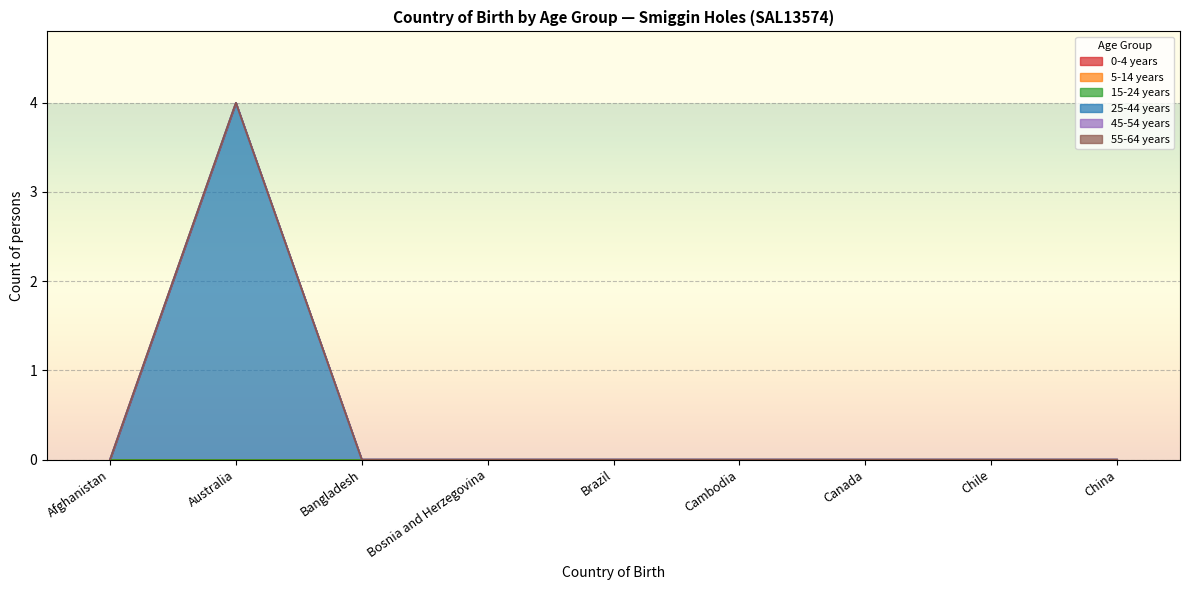

At Canada, list the series in order from smallest to largest.

0-4 years, 5-14 years, 15-24 years, 25-44 years, 45-54 years, 55-64 years